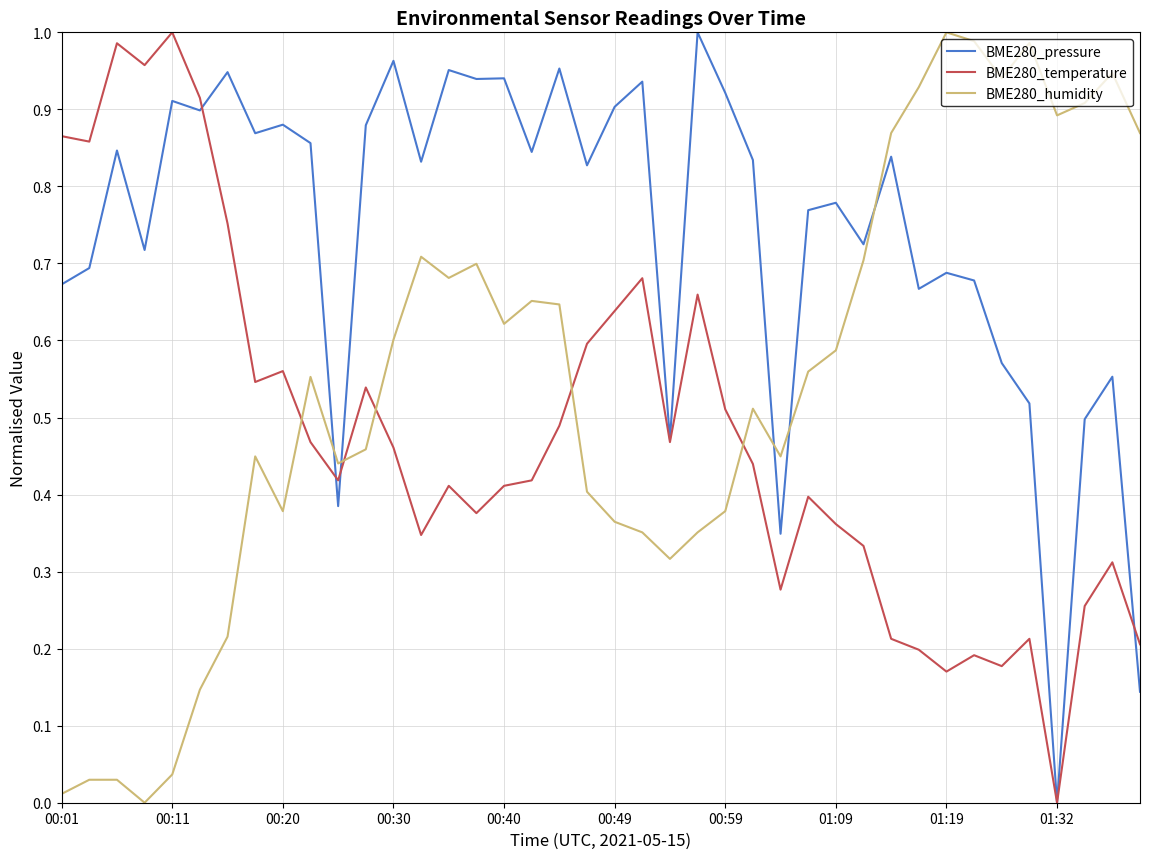

Rank the series by their average value, from lowest to highest.

BME280_temperature, BME280_humidity, BME280_pressure